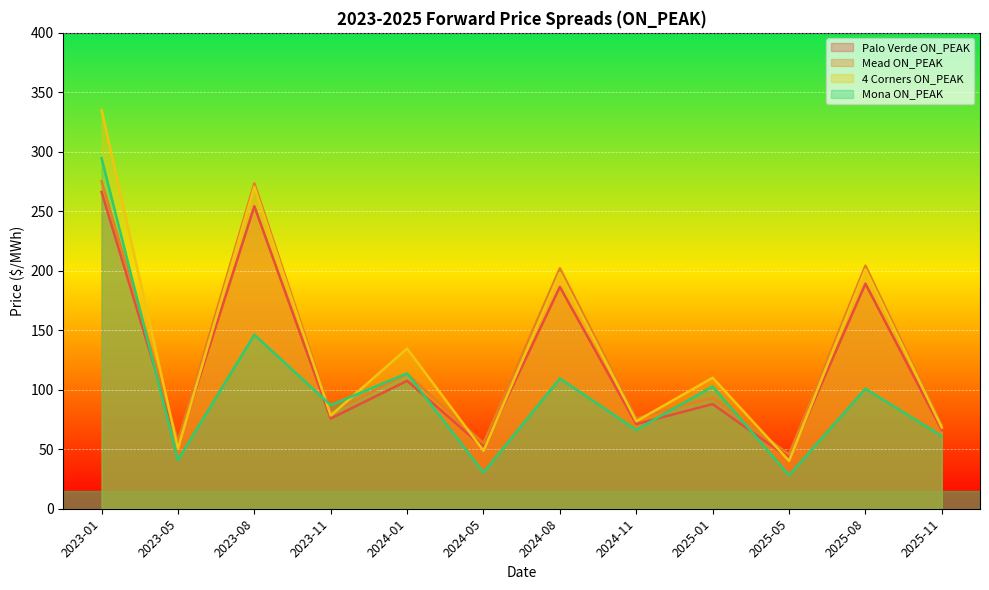

What is the label of the 3rd point from the left?

2023-08